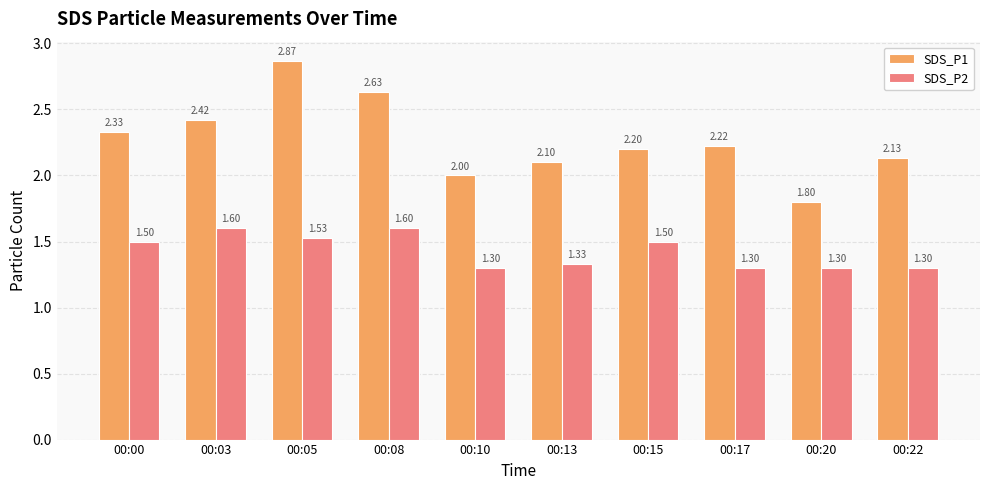

What are all the series names shown in the legend?

SDS_P1, SDS_P2